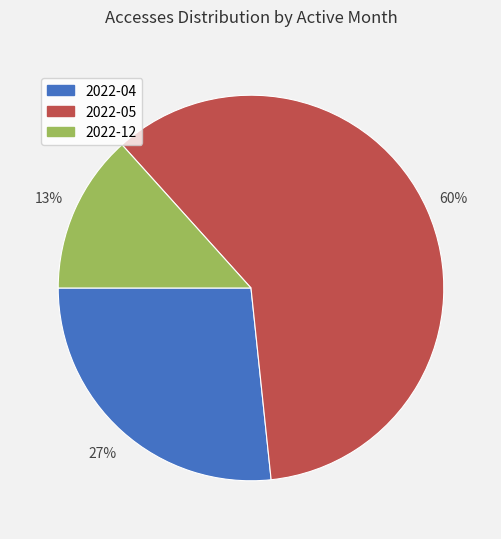

What percentage is the 2022-04 slice, to the nearest percent?

27%